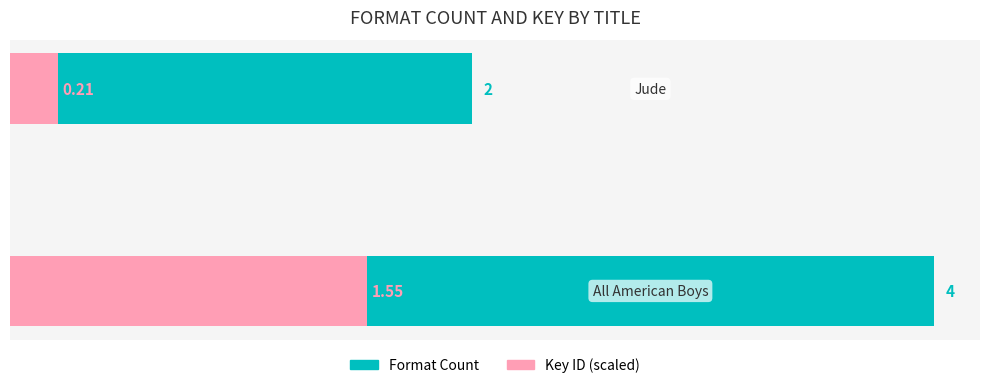

Between 0 and 1, which series saw the biggest shift?

Format Count